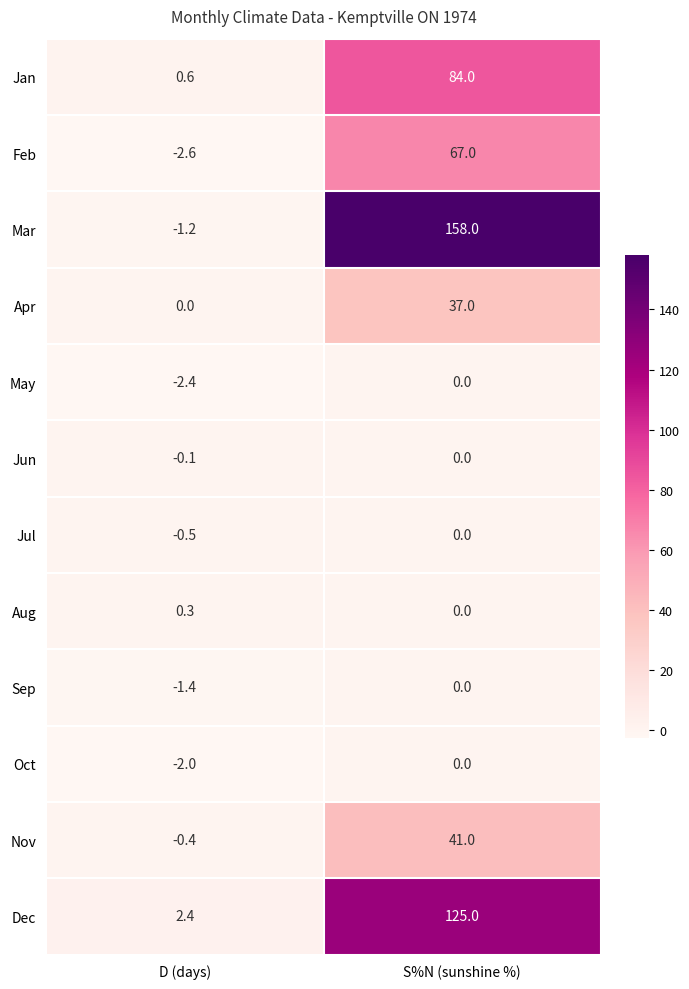

Reading right to left, extract all data points from this chart.

Jan: 84.0	0.6
Feb: 67.0	-2.6
Mar: 158.0	-1.2
Apr: 37.0	0.0
May: 0.0	-2.4
Jun: 0.0	-0.1
Jul: 0.0	-0.5
Aug: 0.0	0.3
Sep: 0.0	-1.4
Oct: 0.0	-2.0
Nov: 41.0	-0.4
Dec: 125.0	2.4